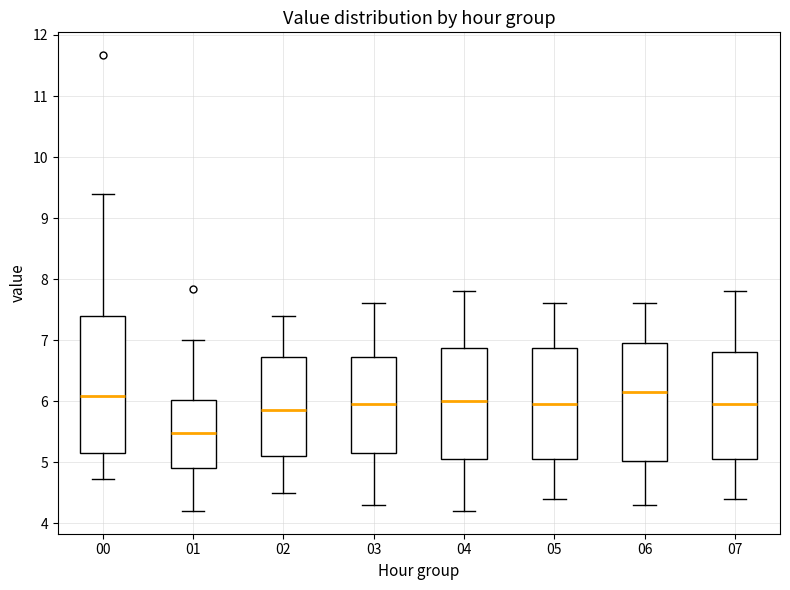

Which box's median line is the lowest?

01